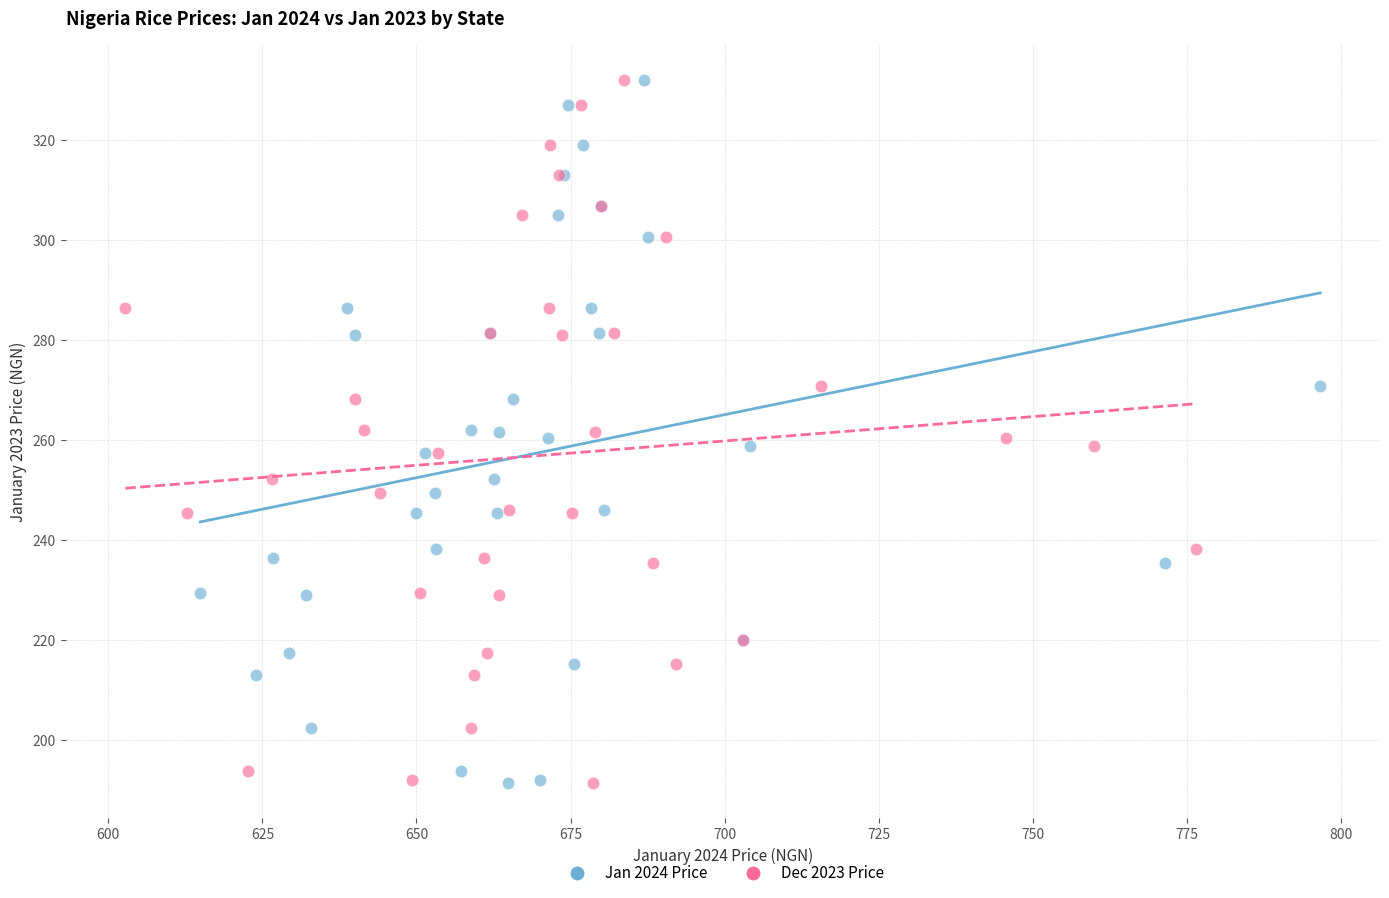

What are all the series names shown in the legend?

Jan 2024 Price, Dec 2023 Price